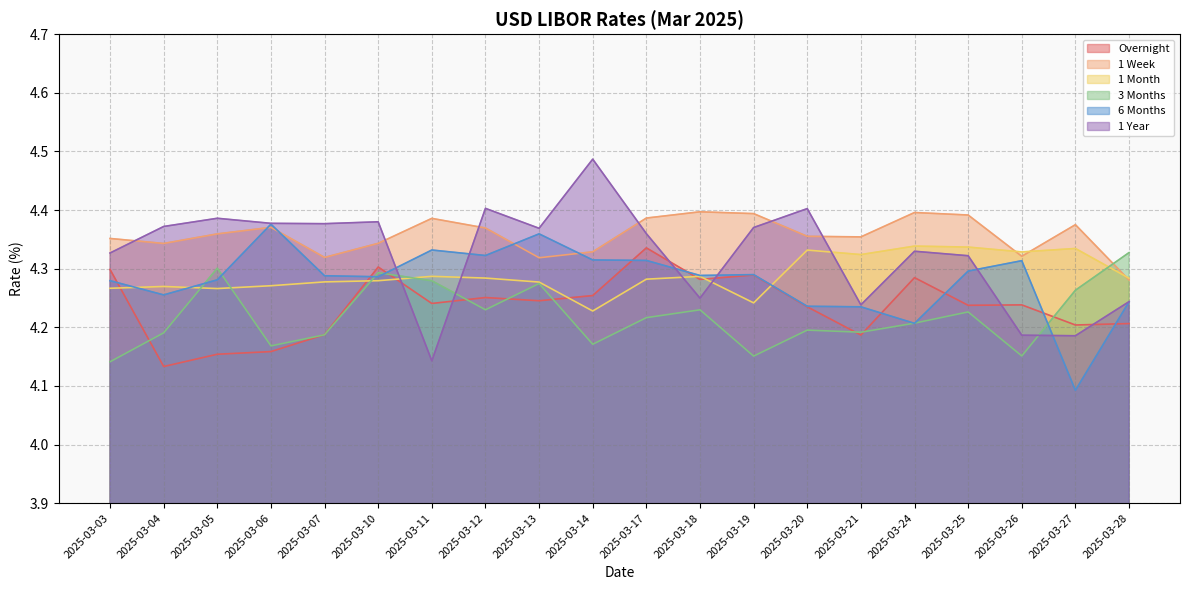

List the series in order of their peak value, lowest first.

3 Months, Overnight, 1 Month, 6 Months, 1 Week, 1 Year